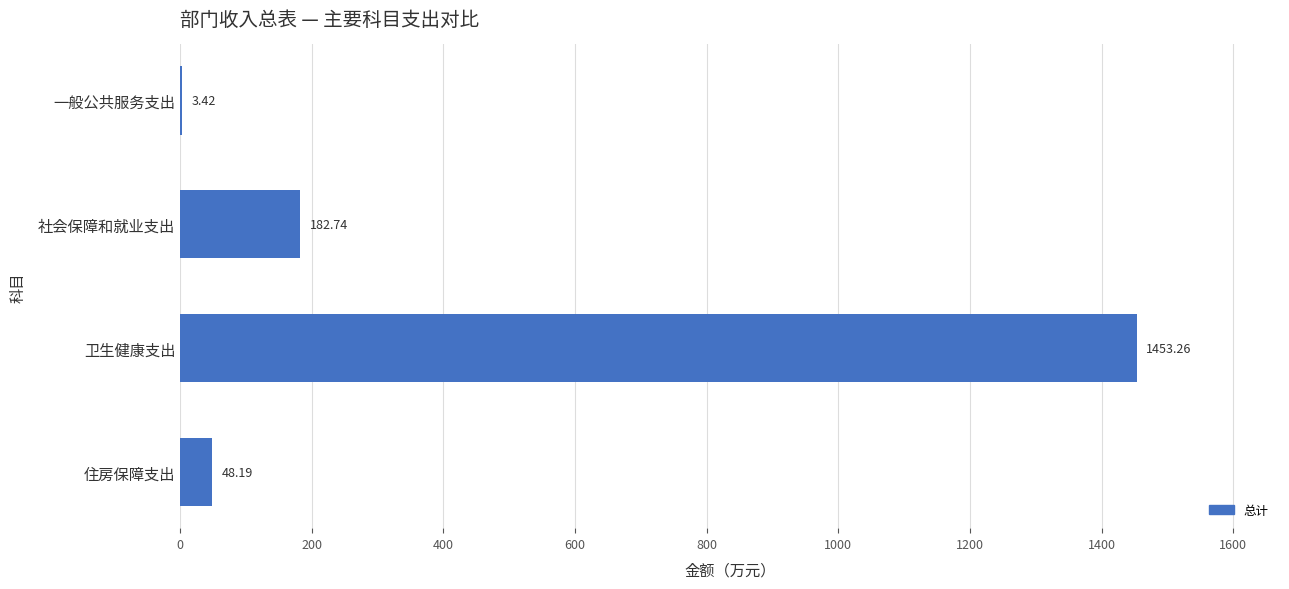

Which has a higher value, 住房保障支出 or 一般公共服务支出?

住房保障支出